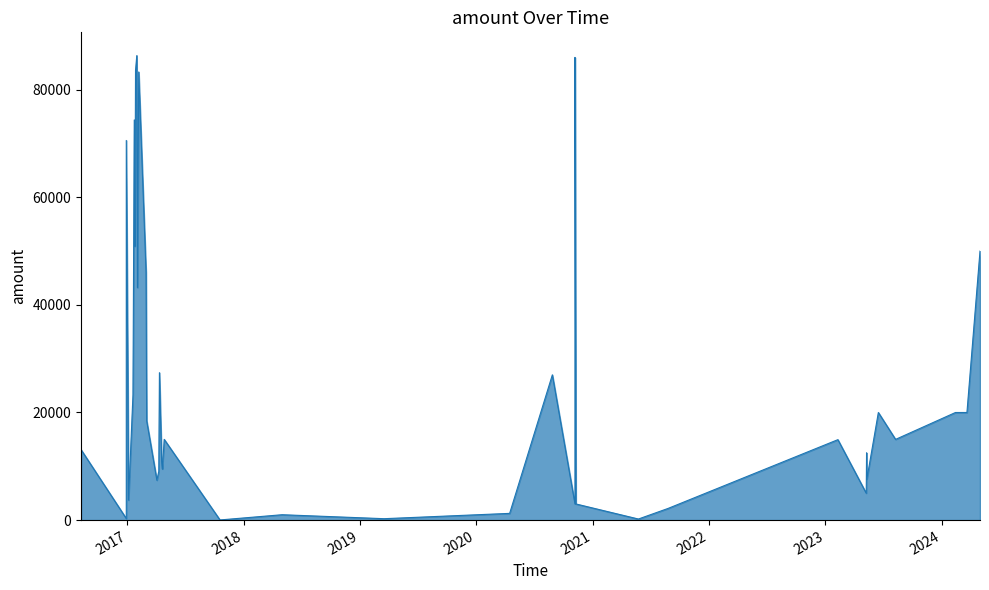

Reading left to right, what are all the values shown in this chart?

2024-04-30=50000	2024-03-20=20000	2024-02-13=20000	2023-08-09=15000	2023-06-16=20000	2023-05-11=7635	2023-05-10=12500	2023-05-09=5000	2023-02-09=14951	2021-08-25=2167	2021-05-24=200	2020-11-09=3000	2020-11-06=3000	2020-11-06=6500	2020-11-06=86000	2020-08-27=27000	2020-04-15=1250	2019-03-18=262	2018-05-02=1000	2017-10-19=28	2017-04-27=15000	2017-04-21=9500	2017-04-19=10963	2017-04-12=27401	2017-04-10=9069	2017-04-04=7414	2017-03-03=18447	2017-03-01=46047	2017-02-06=83295	2017-02-02=43219	2017-01-31=86342	2017-01-27=83600	2017-01-25=50891	2017-01-23=74376	2017-01-19=23318	2017-01-05=3720	2017-01-03=24160	2016-12-29=290	2016-12-29=70563	2016-08-09=13100